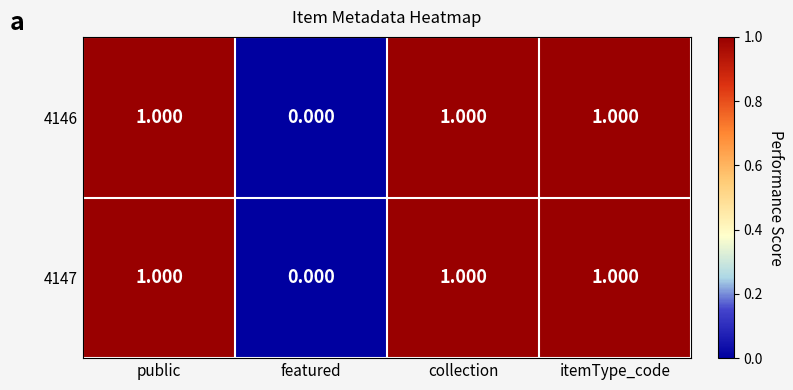

How many data points does each series have?

4